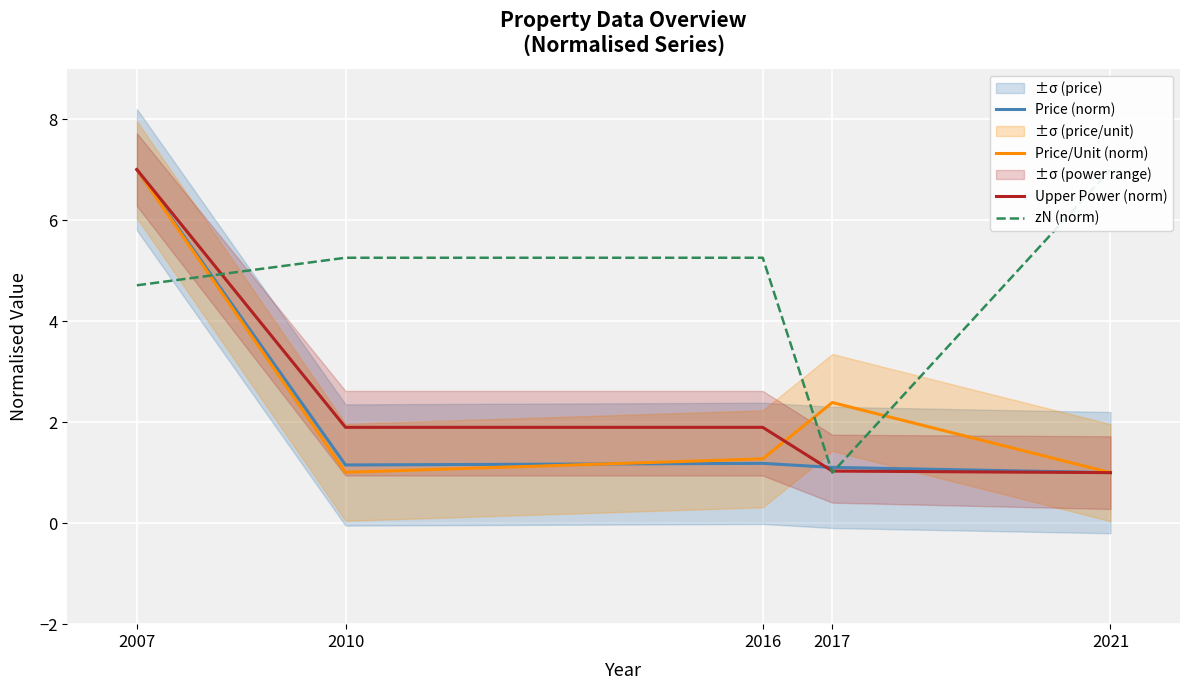

How many lines are shown in the chart?

4